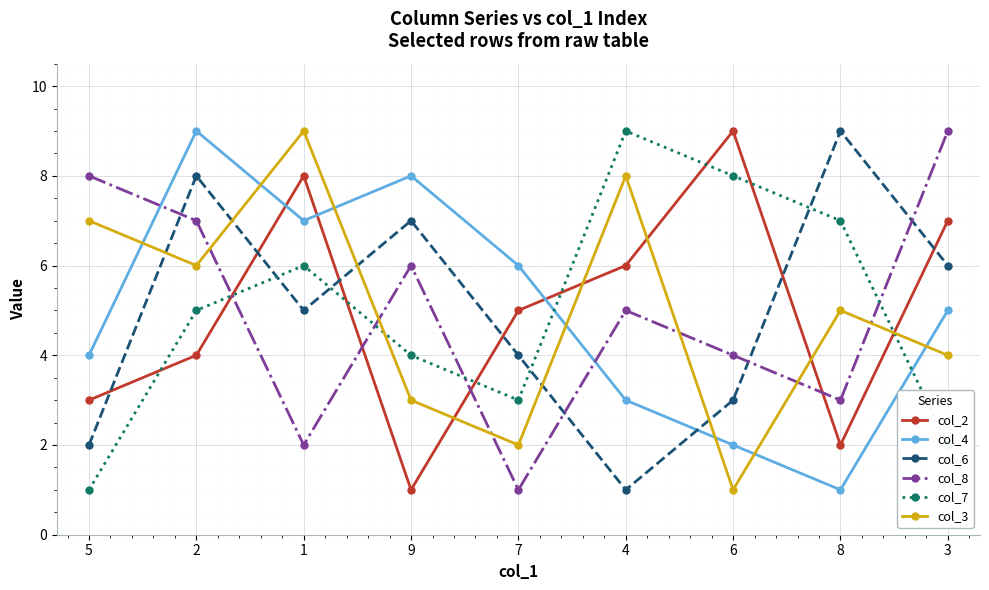

True or false: col_6 has a value of 8 at 2.

True